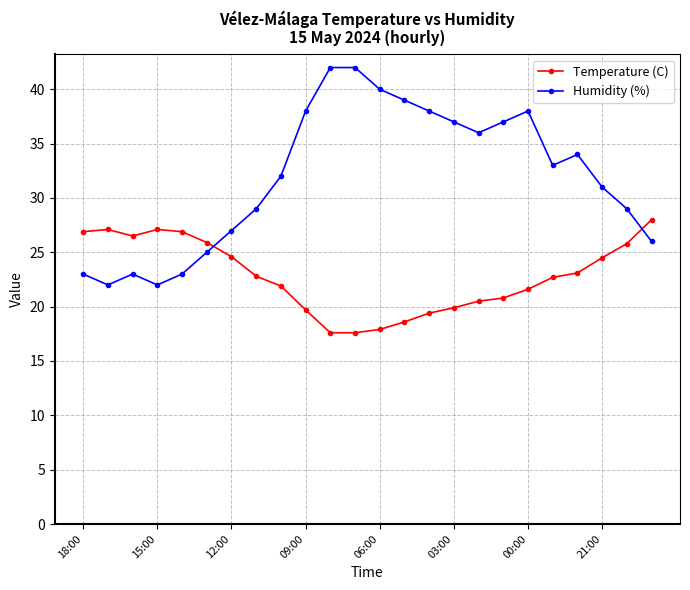

Which series has the largest range (max minus min)?

Humidity (%)